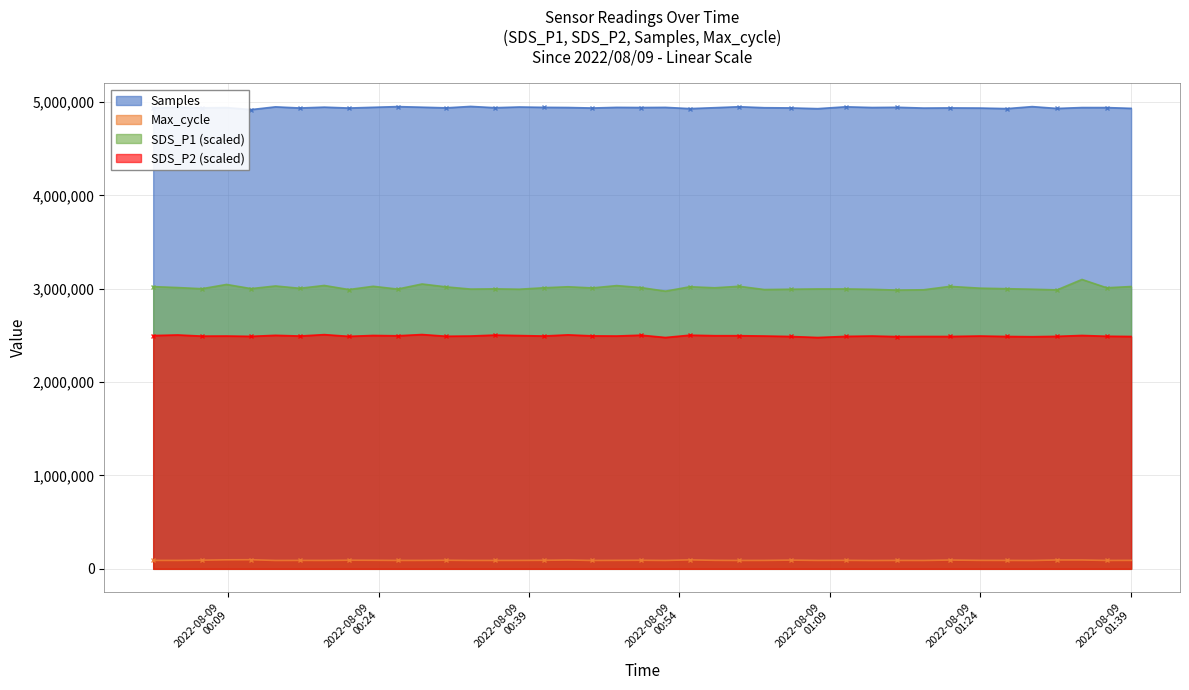

What is the maximum value shown in the chart?

4952550.0